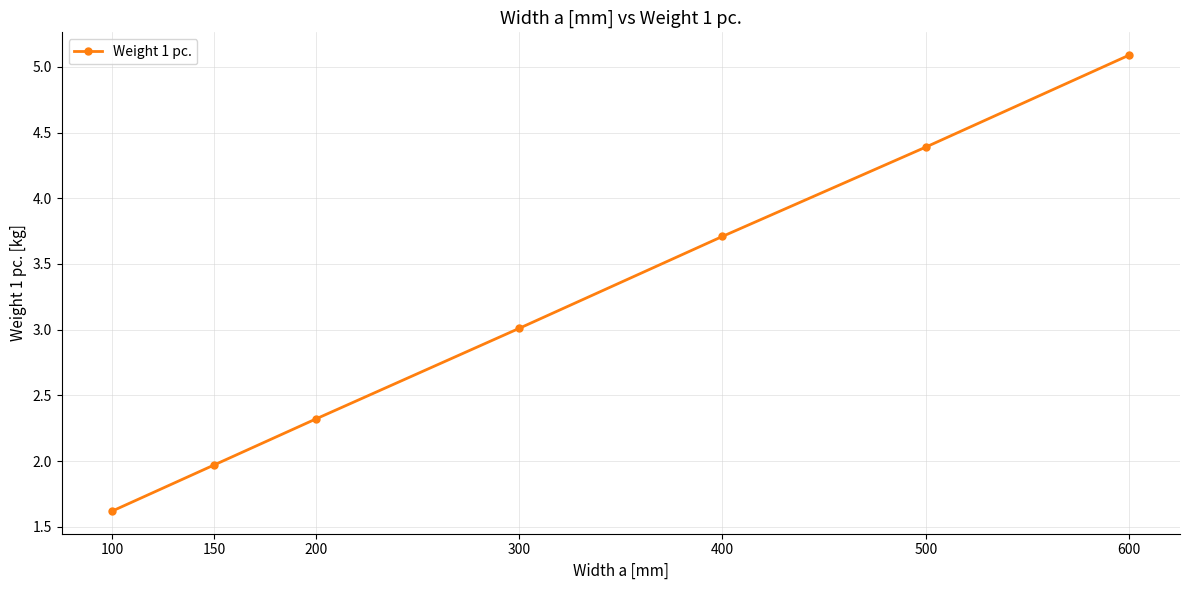

Does the chart display data point markers on the line(s)?

Yes